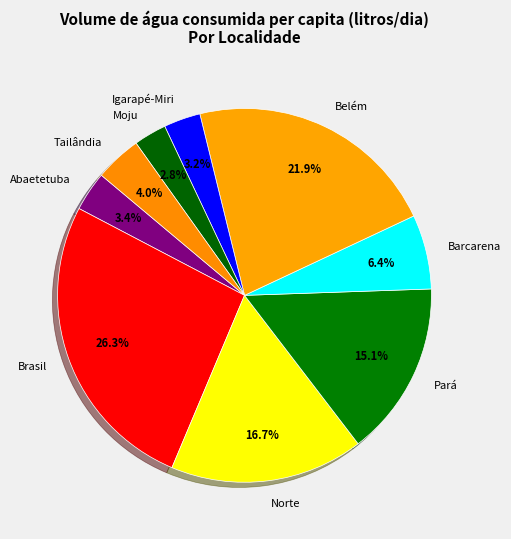

Does any single category account for the majority?

No